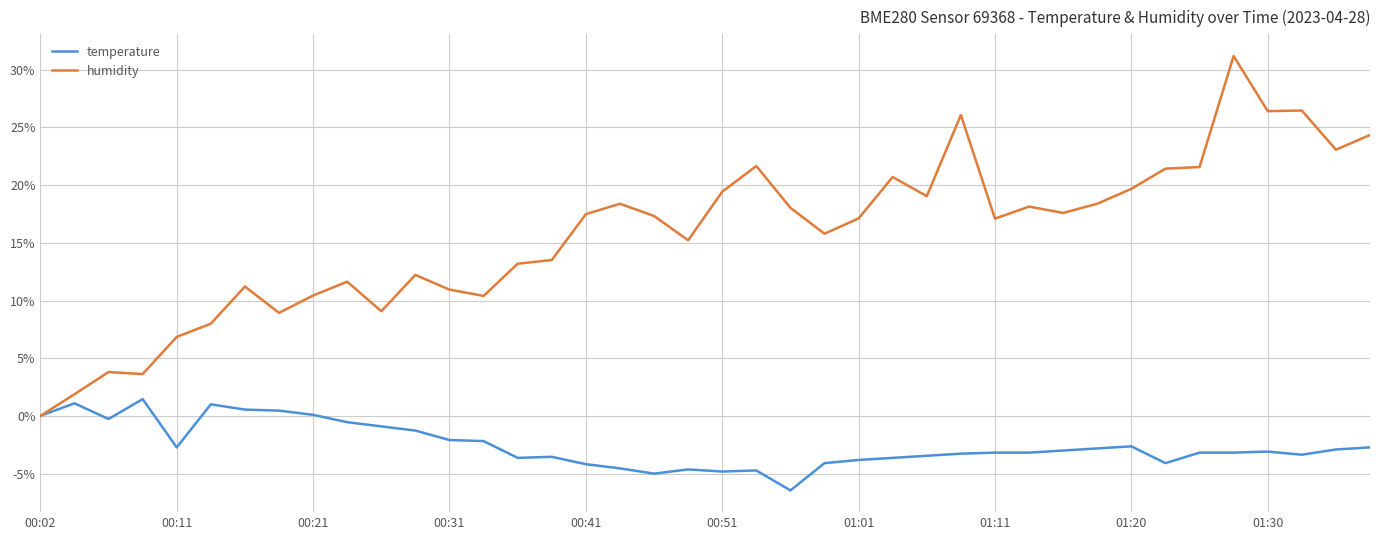

In humidity, how many points are higher than both neighbors (excluding endpoints)?

11